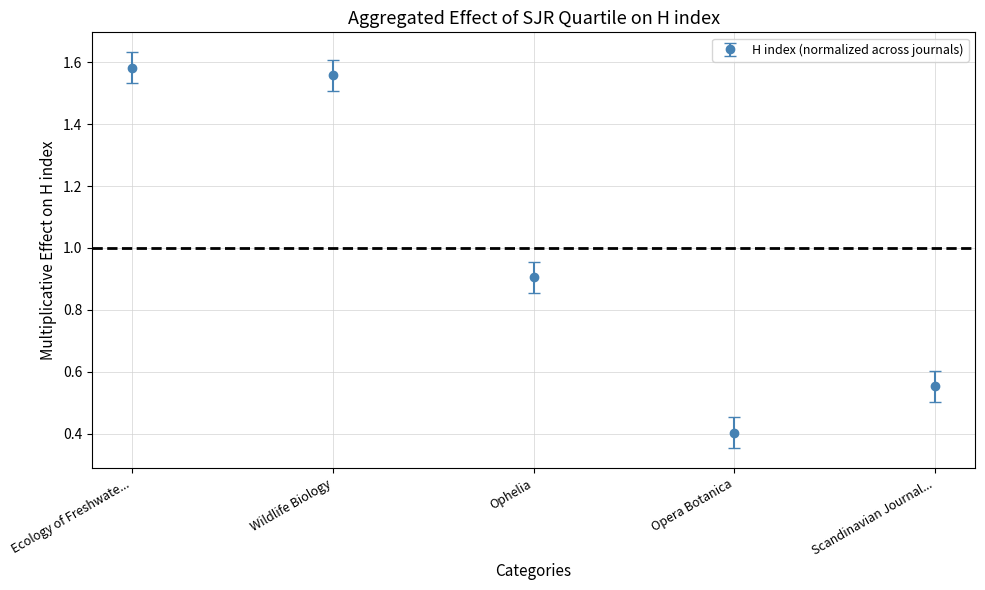

What is the difference between the values at Ecology of Freshwate... and Ophelia?

0.7